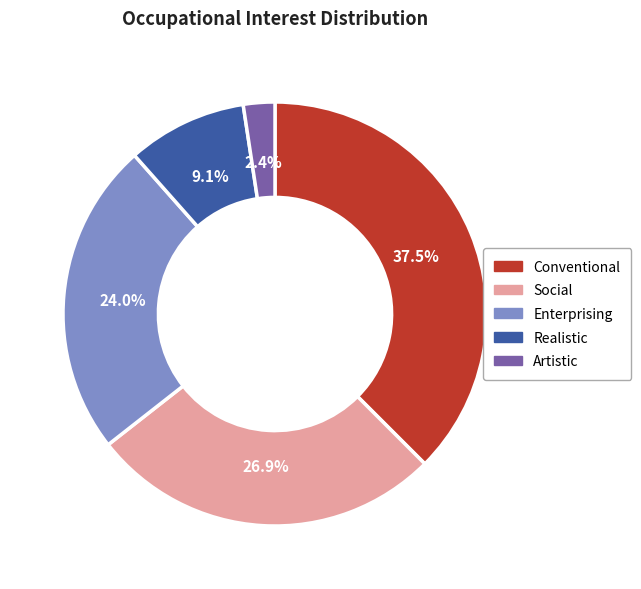

What is the ratio of the value at Realistic to the value at Enterprising?

0.4